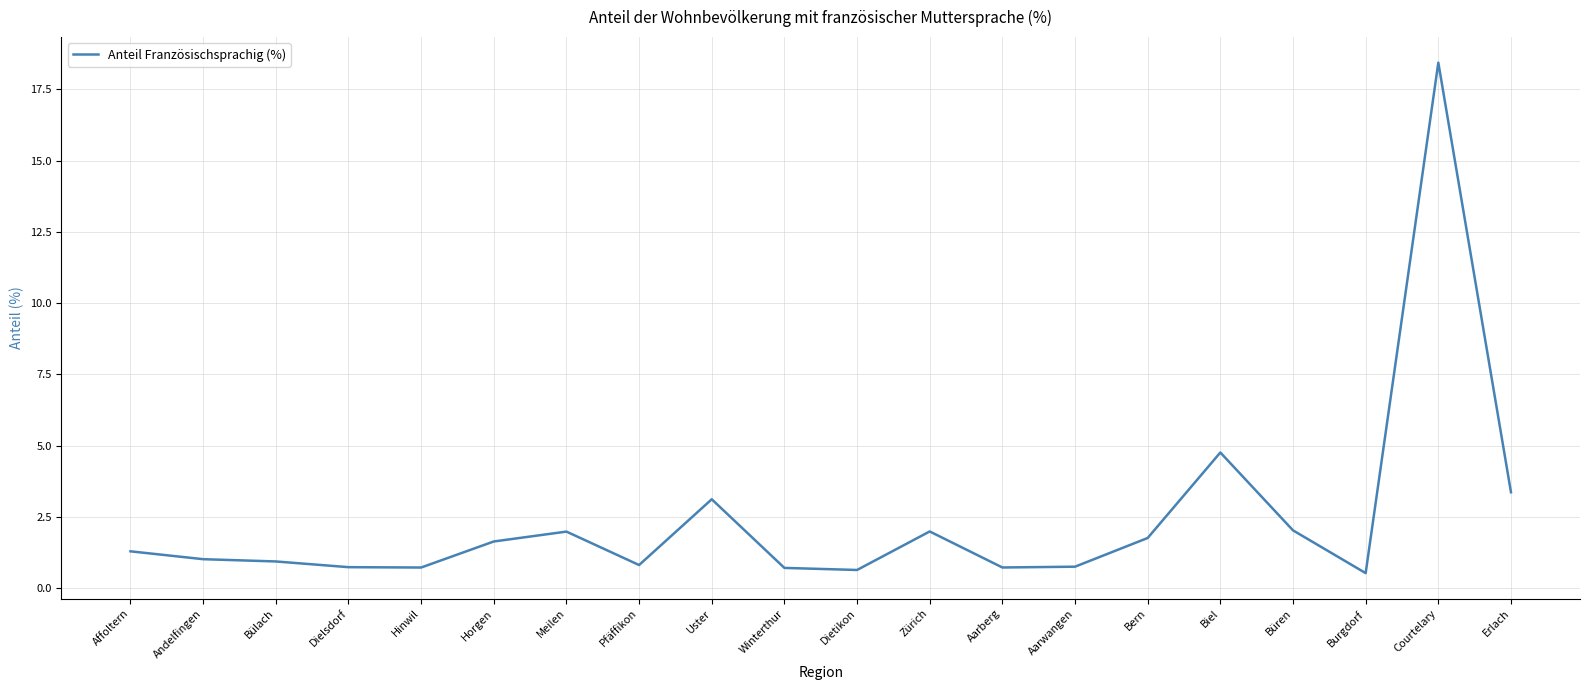

Count the number of categories in the chart.

20